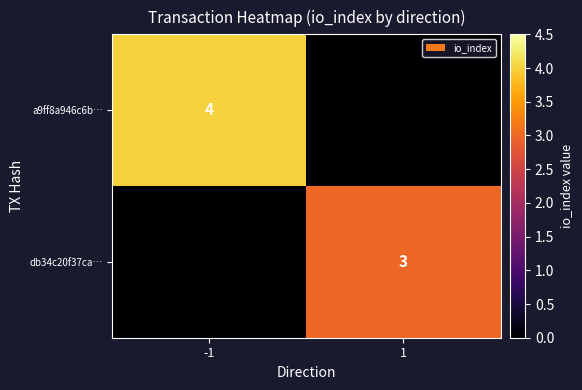

The value of a9ff8a946c6b… at -1 is 2. True or false?

False